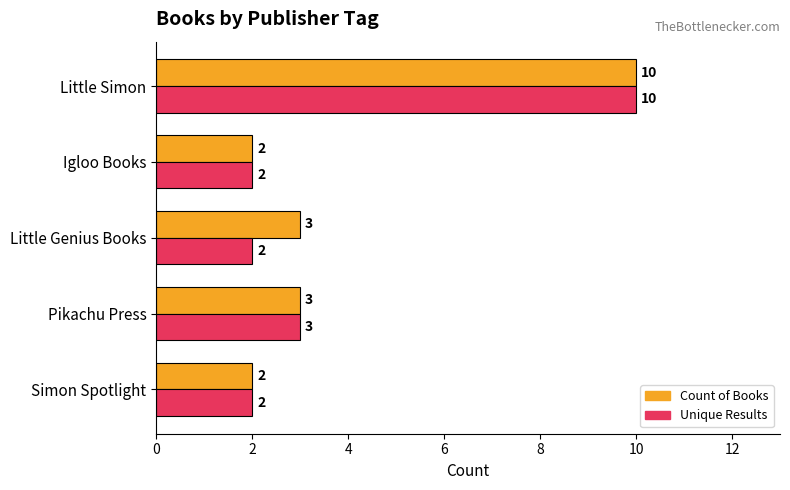

Rank the series by their average value, from highest to lowest.

Count of Books, Unique Results